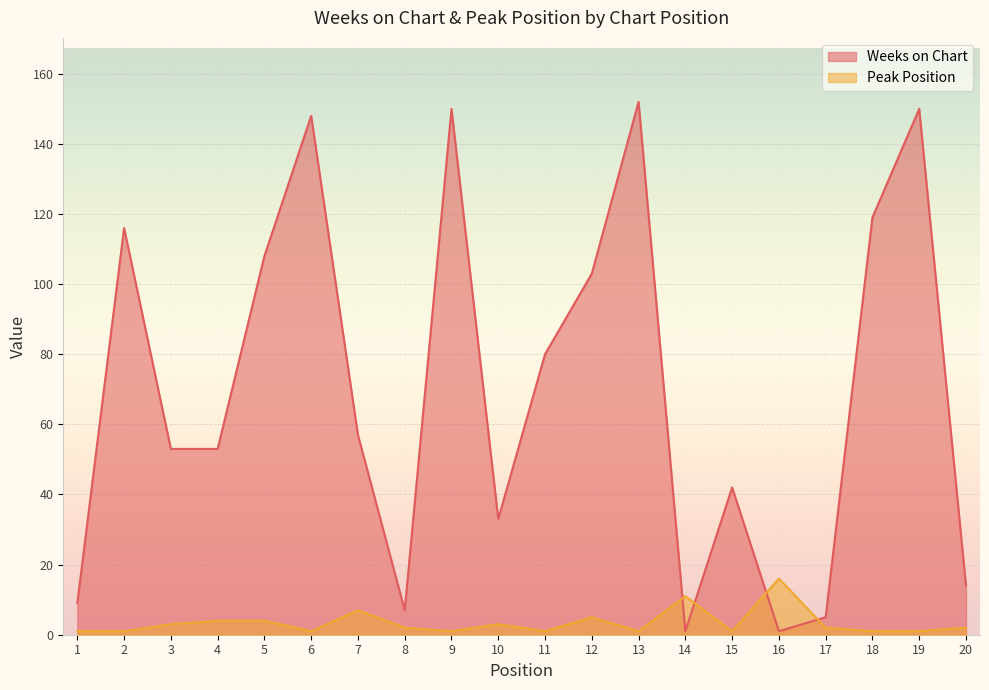

Is it true that Weeks on Chart equals 53 at 4?

True